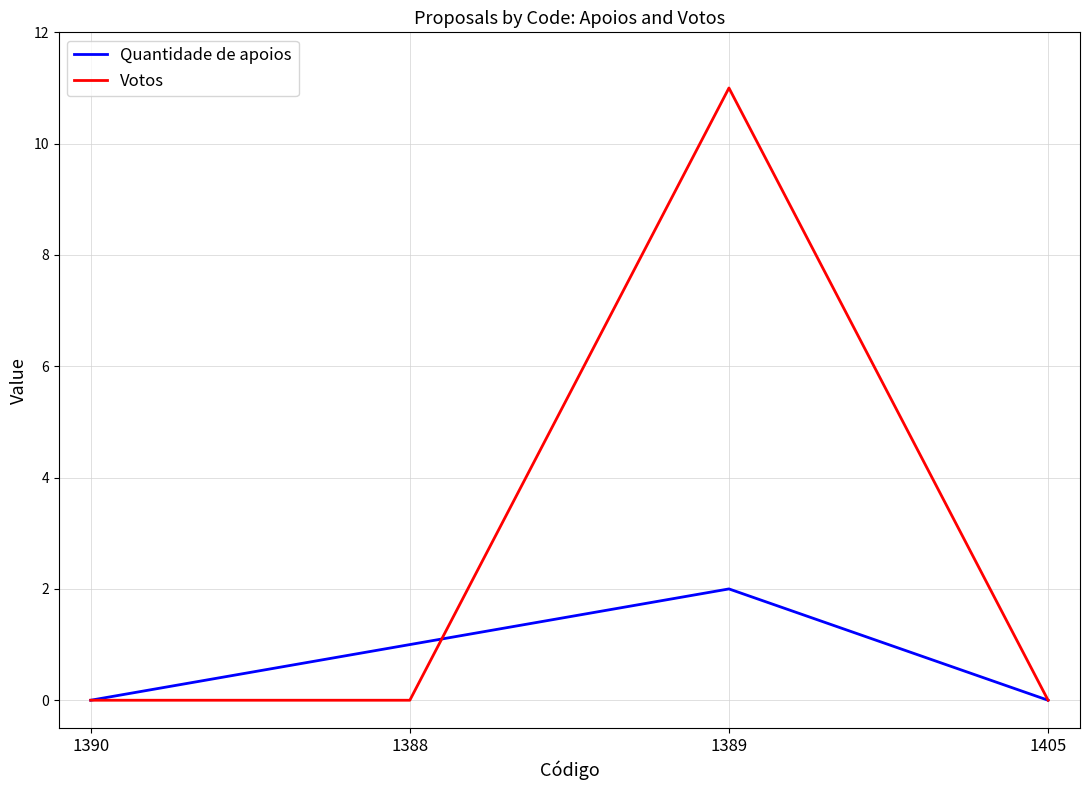

List the series in order of their overall mean, highest first.

Votos, Quantidade de apoios